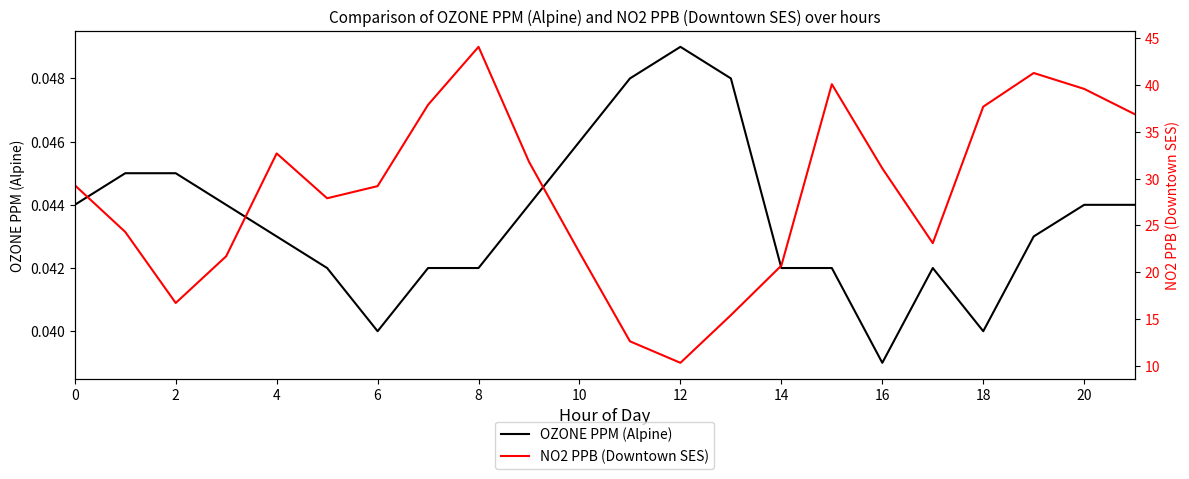

Is the value of NO2 PPB (Downtown SES) at 12 greater than the value of OZONE PPM (Alpine) at 20?

Yes